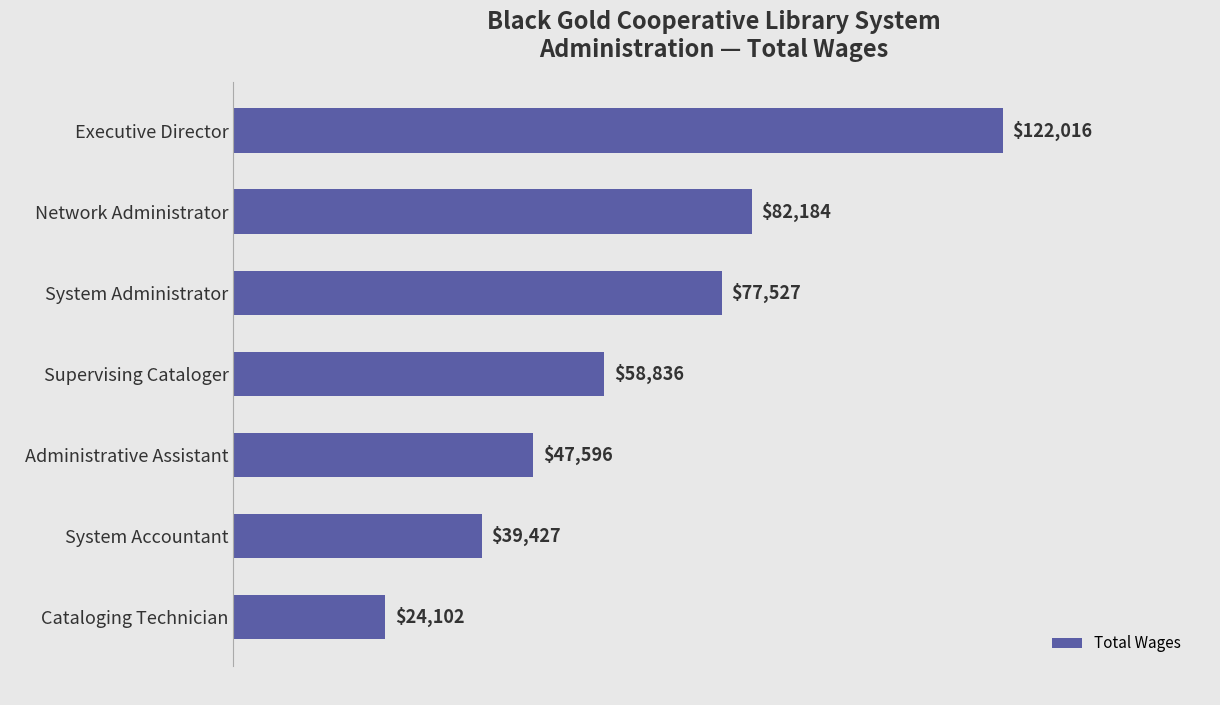

What is the label of the 3rd bar from the bottom?

Administrative Assistant